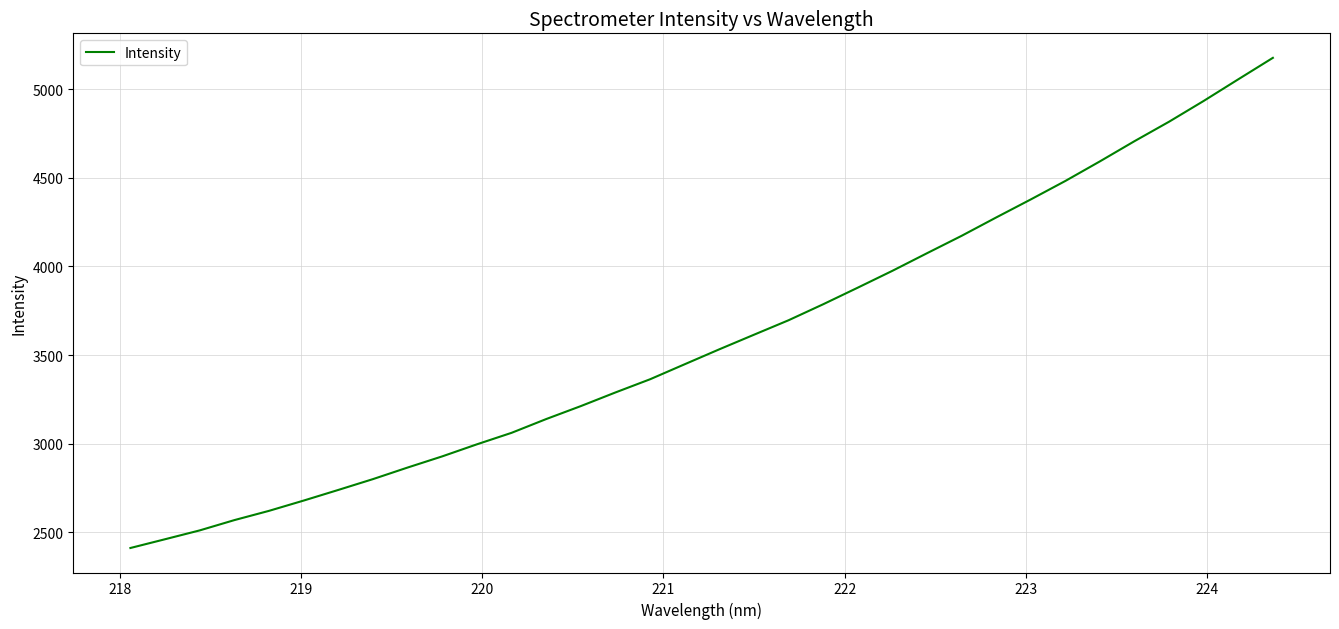

What is the average value?

3595.4